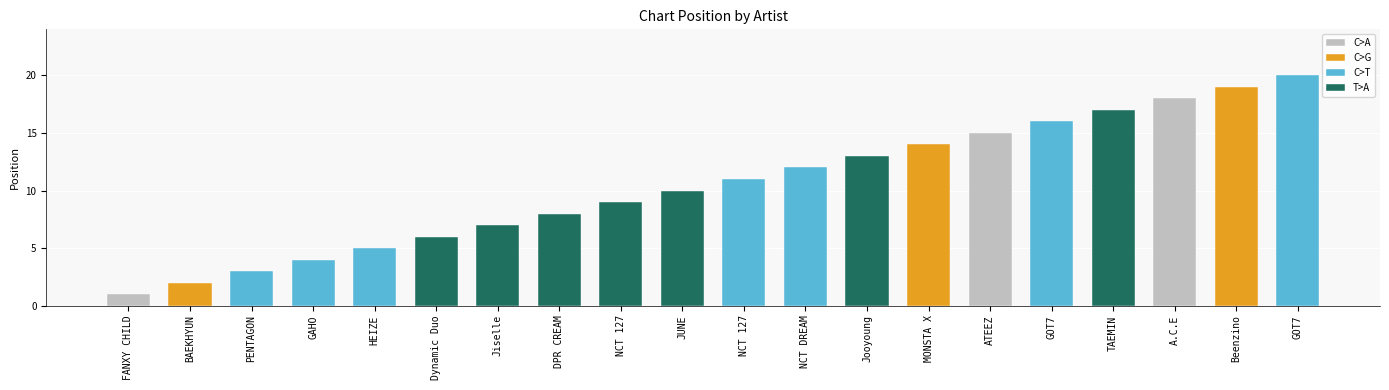

Which label corresponds to the largest value in the chart?

GOT7